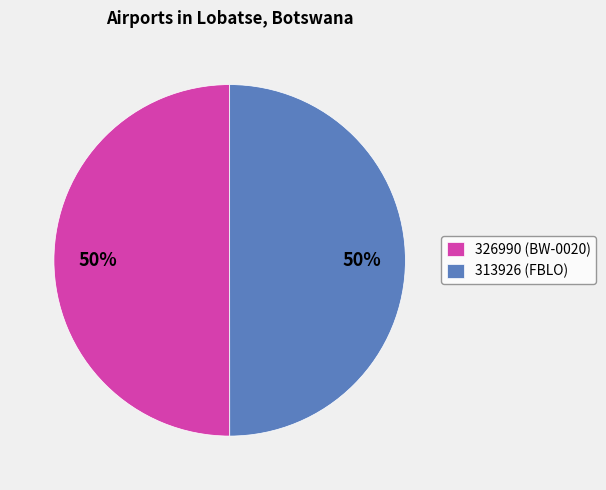

What is the ratio of the value at 313926 (FBLO) to the value at 326990 (BW-0020)?

1.0